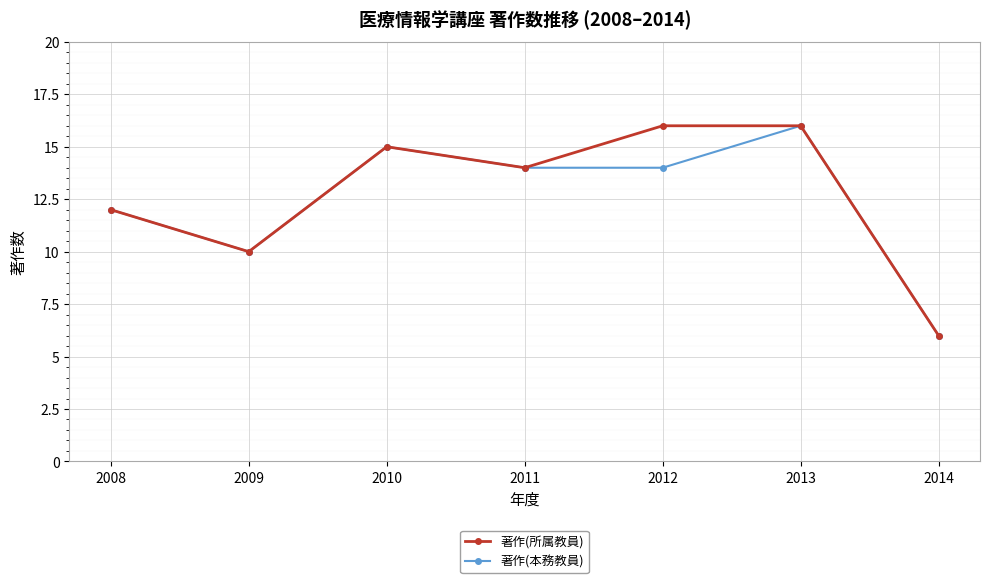

Is it true that 著作(本務教員) equals 10 at 2009?

True